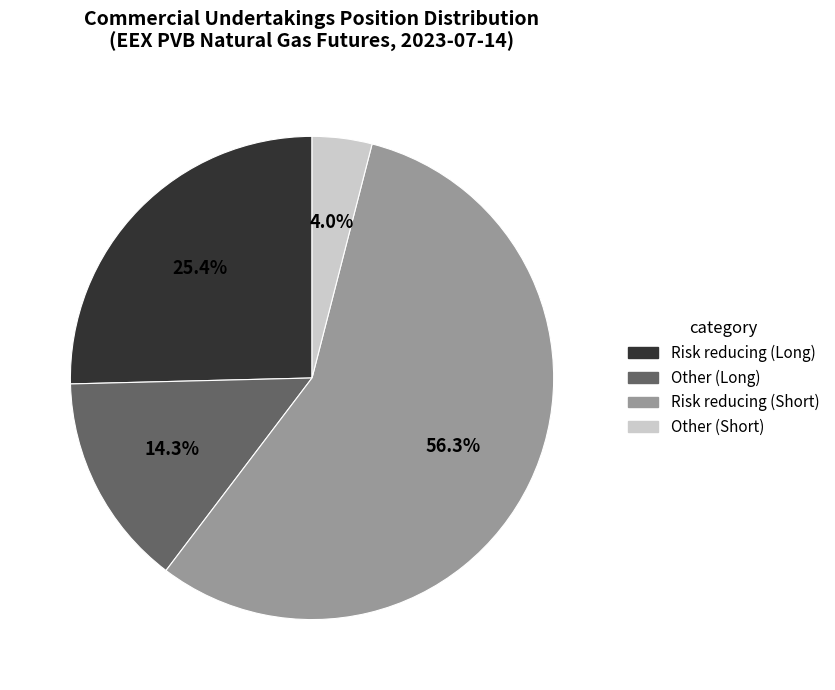

To the nearest percent, what percentage of the pie is Other (Long)?

14%